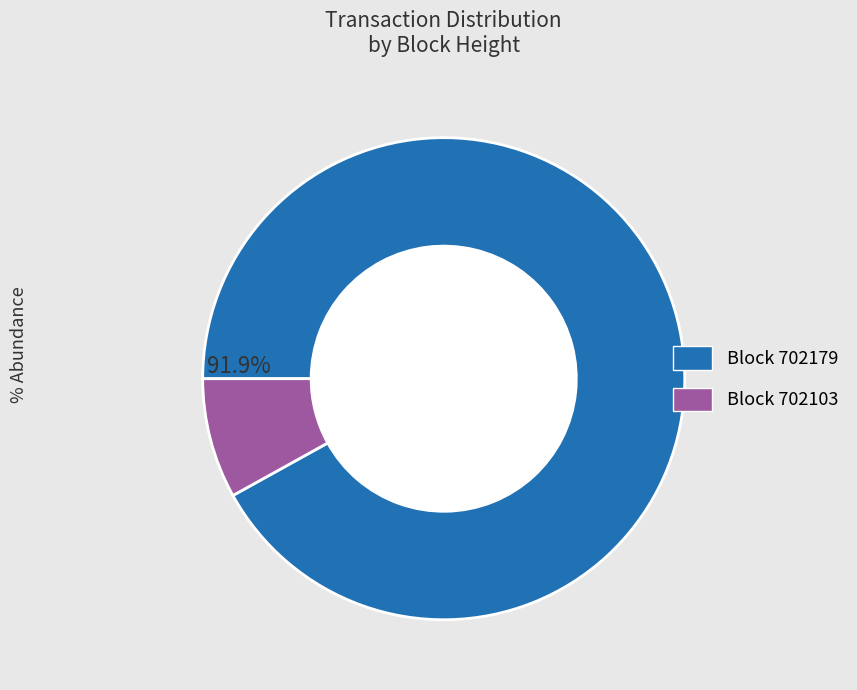

To the nearest percent, what is the difference between the largest and smallest slice percentages?

84%